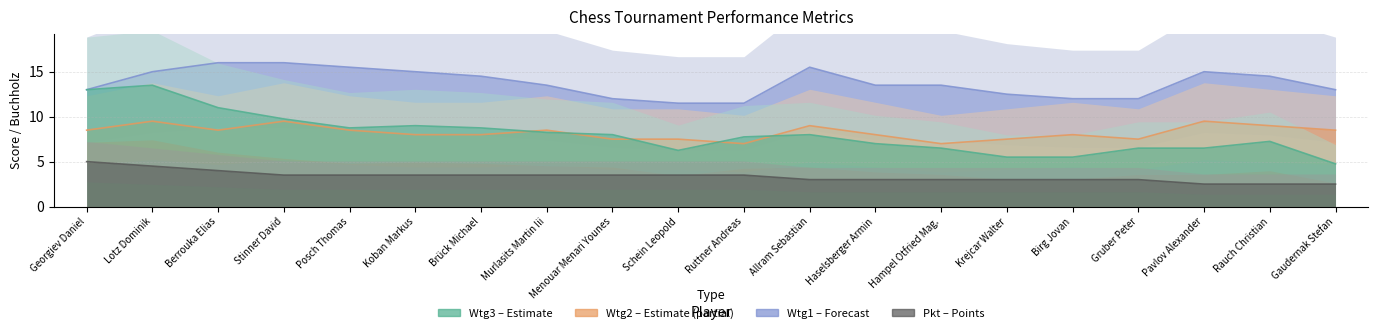

How many interior local valleys does the Wtg3 (Estimate) series have?

2